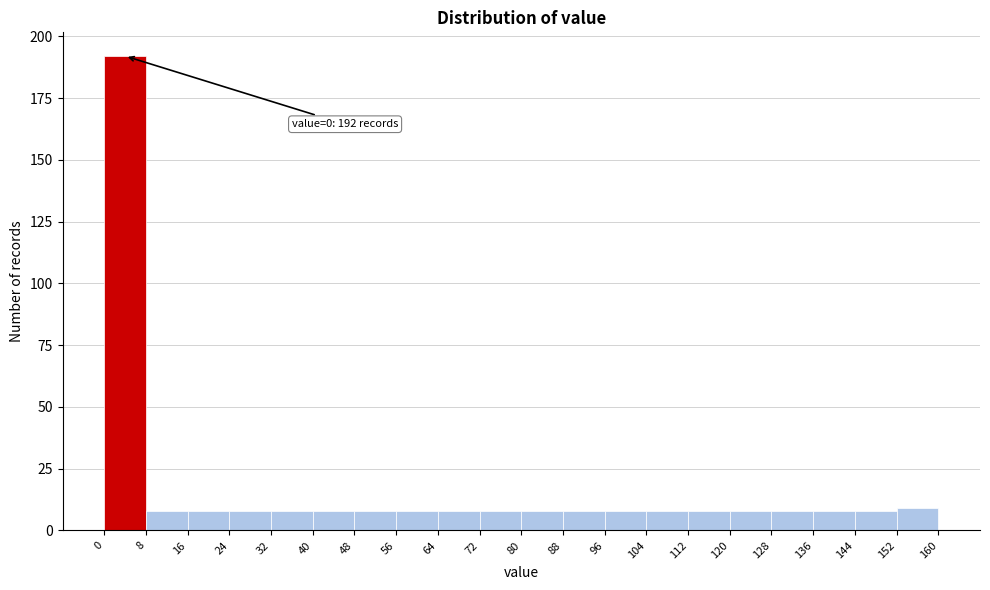

Which range on the x-axis has the tallest bar?

0 to 8